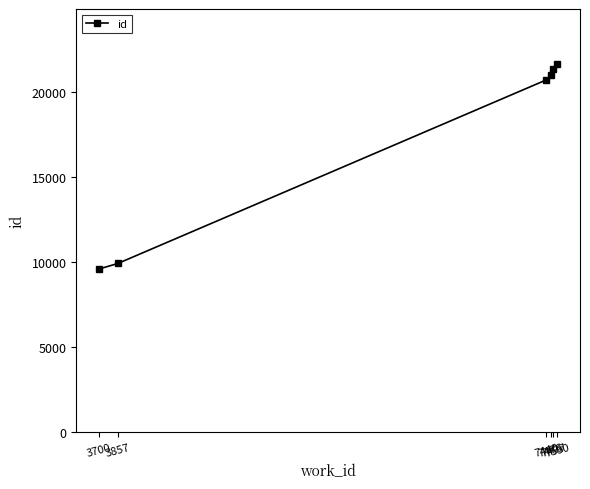

What is the ratio of the value at 7440 to the value at 3700?

2.2